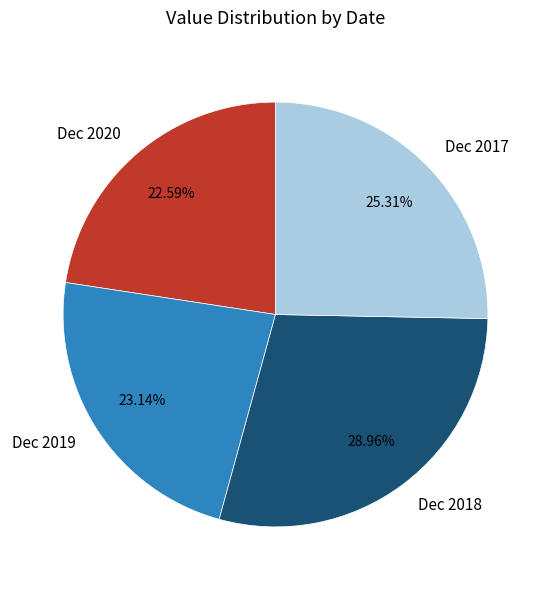

Rank the categories by value from lowest to highest.

Dec 2020, Dec 2019, Dec 2017, Dec 2018